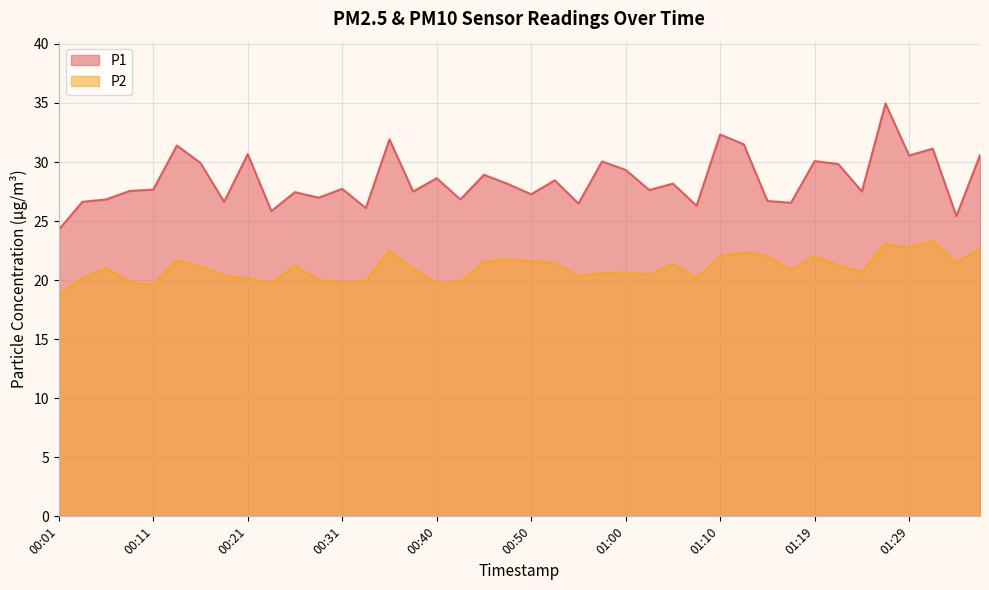

True or false: P2 and P1 cross at least once.

False